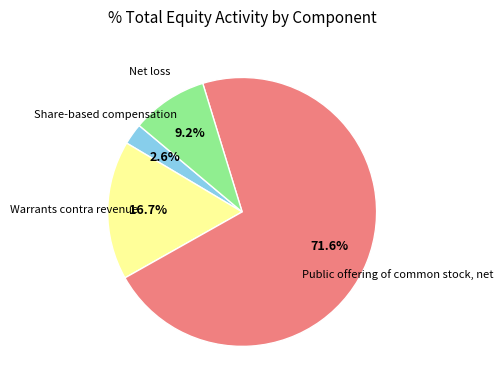

Is there a majority slice in this chart?

Yes